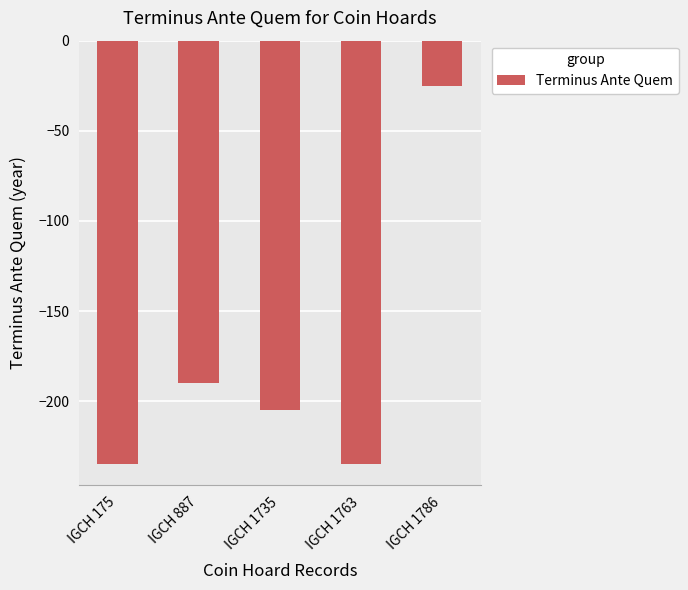

What is the smallest value displayed?

-235